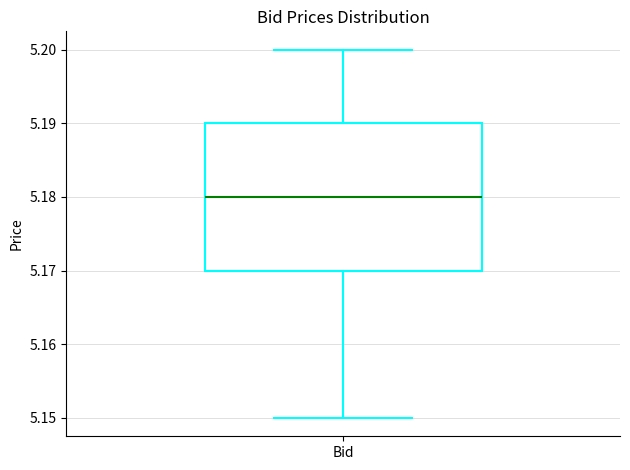

Read this box plot against the y-axis: the position of the median line, the range covered by the box, and the ends of both whiskers. The values are not printed on the chart, so give them approximately, as read against the axis.

median 5.18, box 5.17 to 5.19, whiskers 5.15 to 5.20